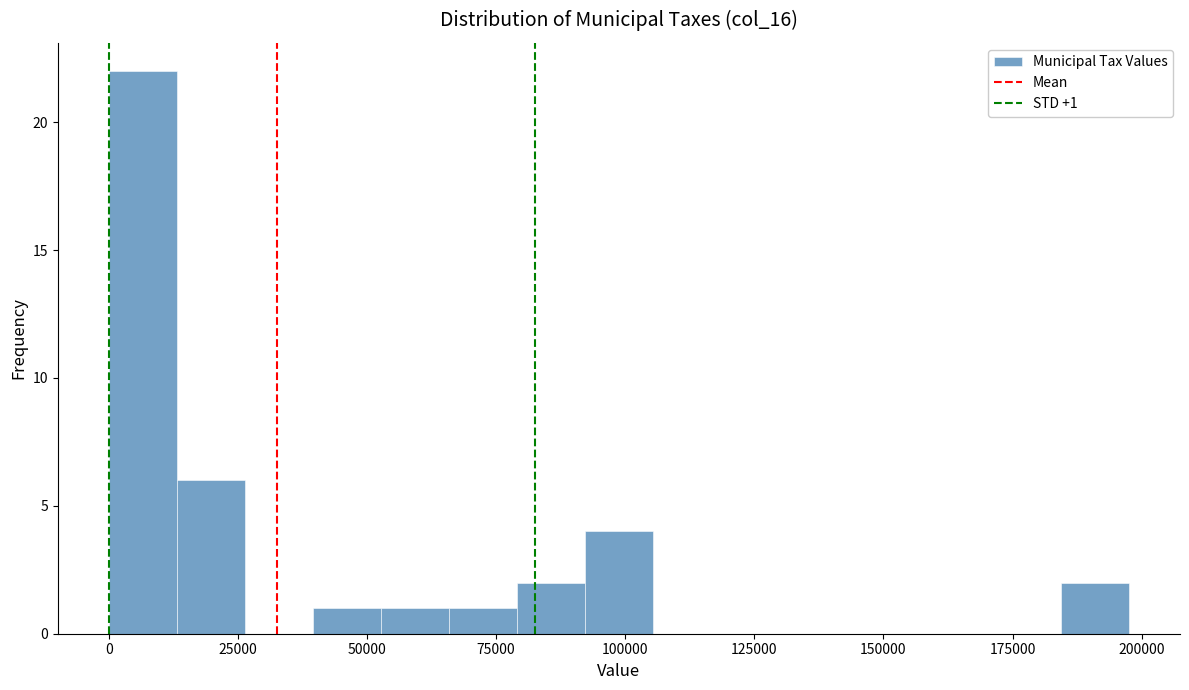

Read against the x-axis, roughly where is the centre of the tallest bar?

5000